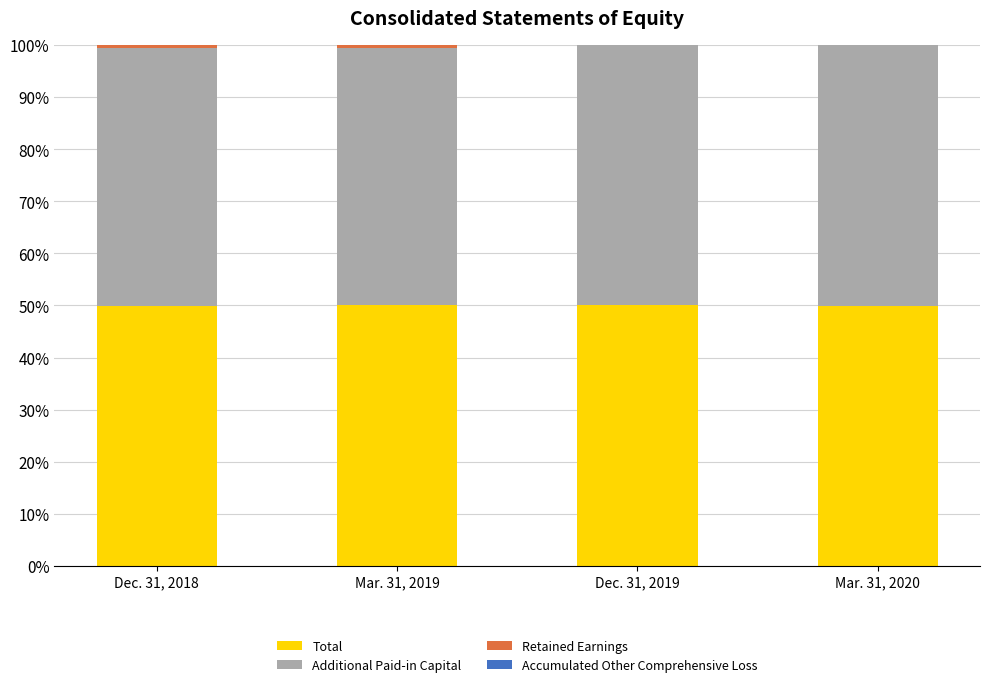

Is it true that Total equals 50.0 at Mar. 31, 2019?

True